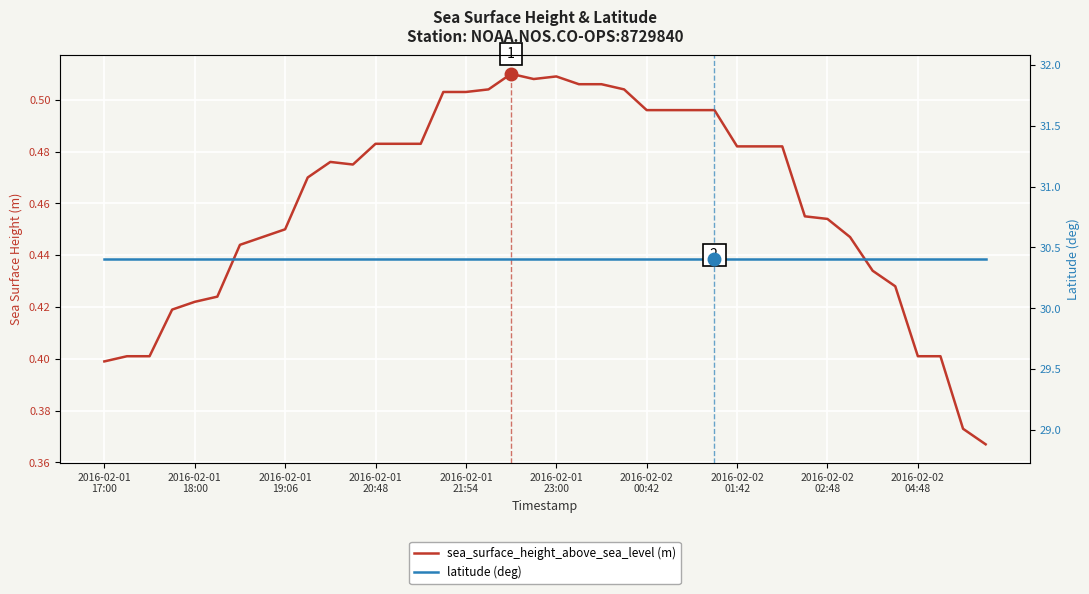

The value of sea_surface_height_above_sea_level (m) at 2016-02-01
19:06 is 0.4. True or false?

True